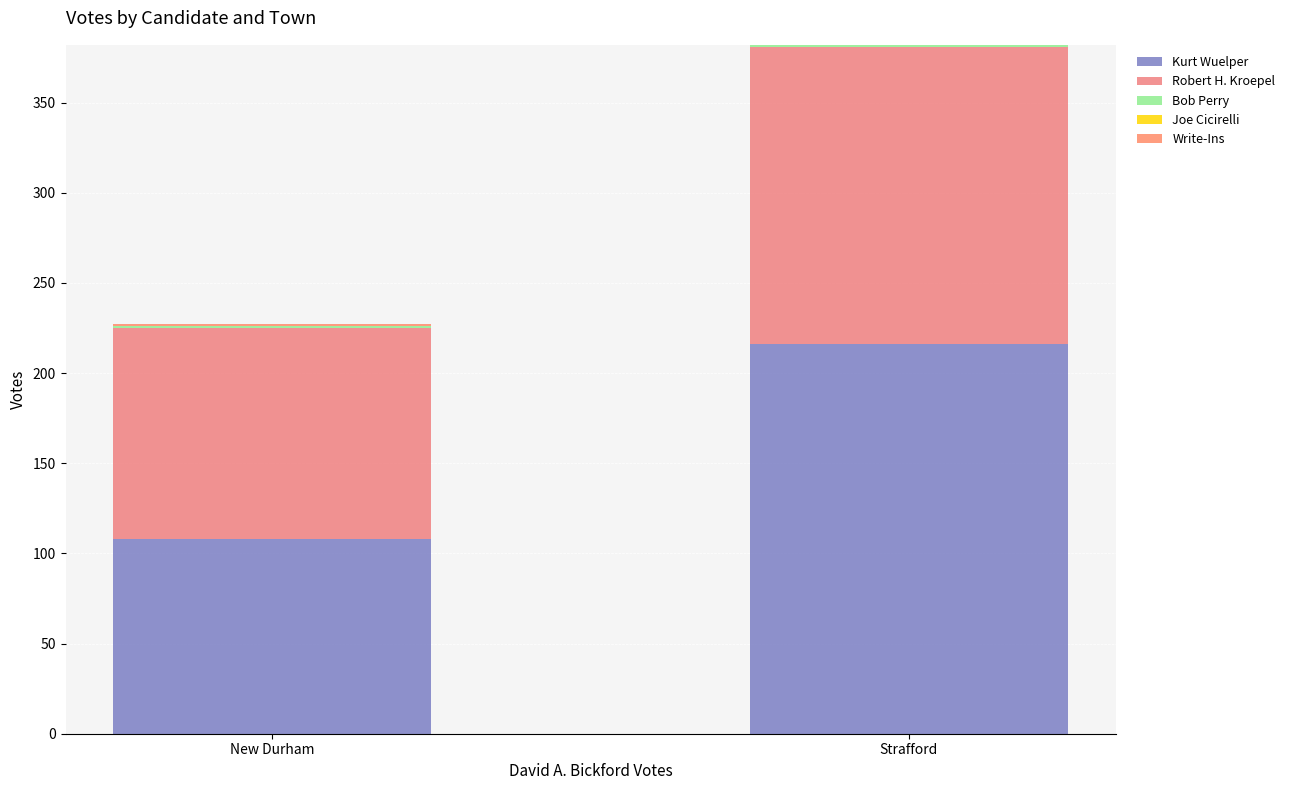

What position from the left is New Durham?

1